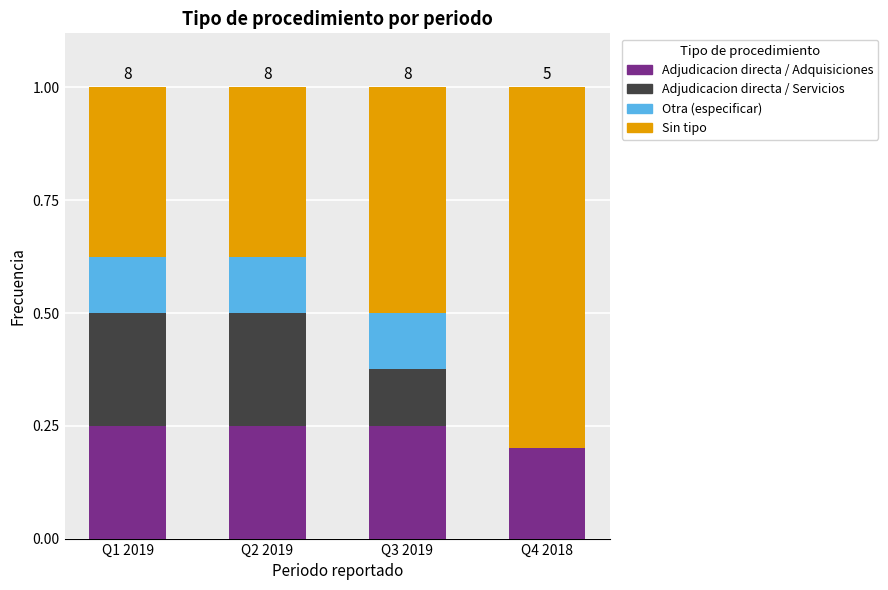

What is the total value across all series at Q3 2019?

1.0